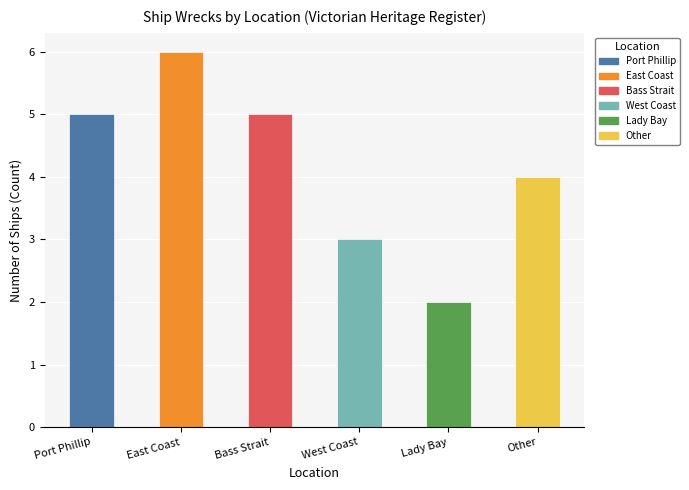

What is the value of the 4th bar from the left?

3